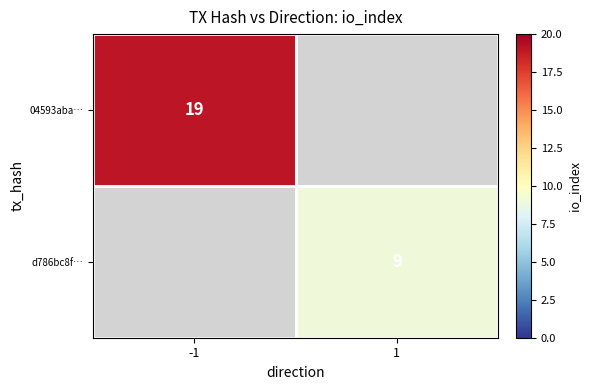

Which has a higher value, 1 or -1?

-1